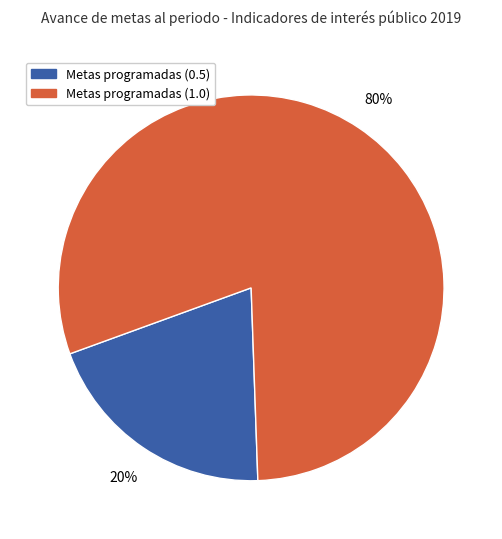

To the nearest percent, what portion does Metas programadas (1.0) represent?

80%